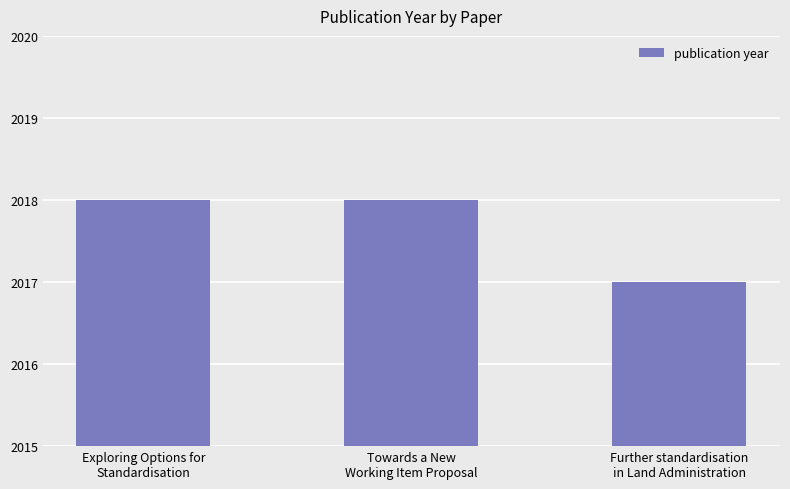

Count the values in the range 2017 to 2018.

3